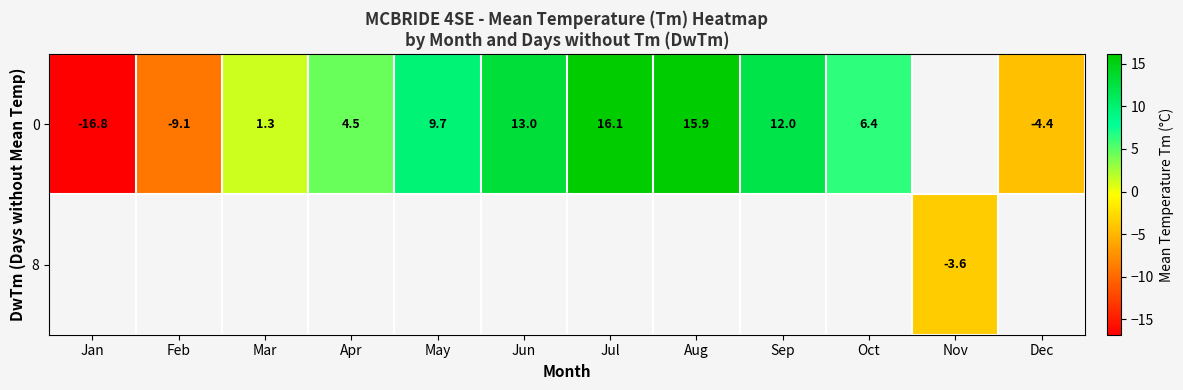

True or false: 0 has a value of 16.1 at Jul.

True